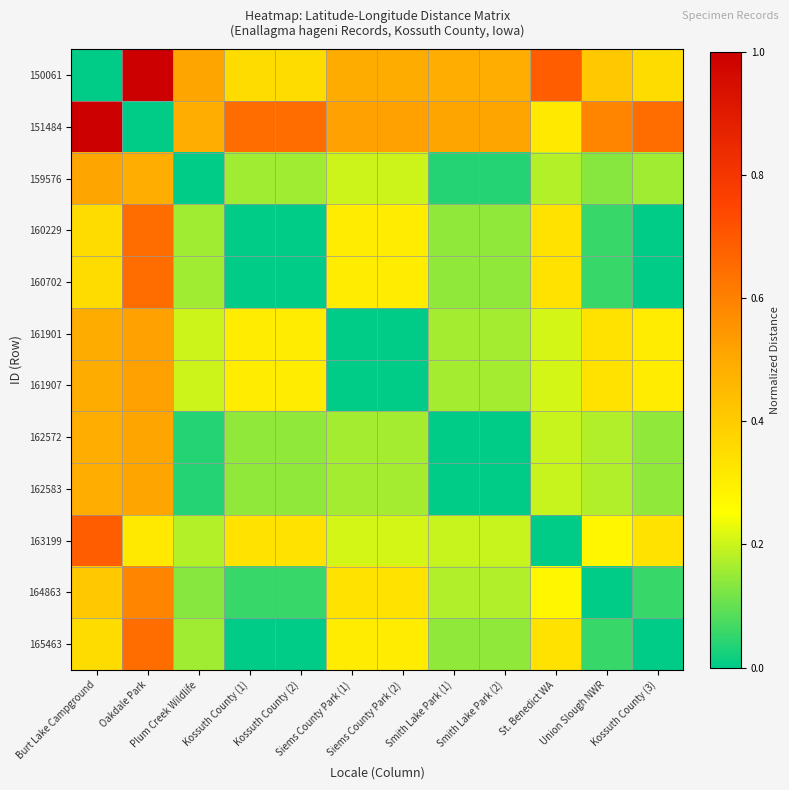

List the series in order of their peak value, highest first.

150061, 151484, 163199, 160229, 160702, 165463, 164863, 161901, 161907, 162572, 162583, 159576